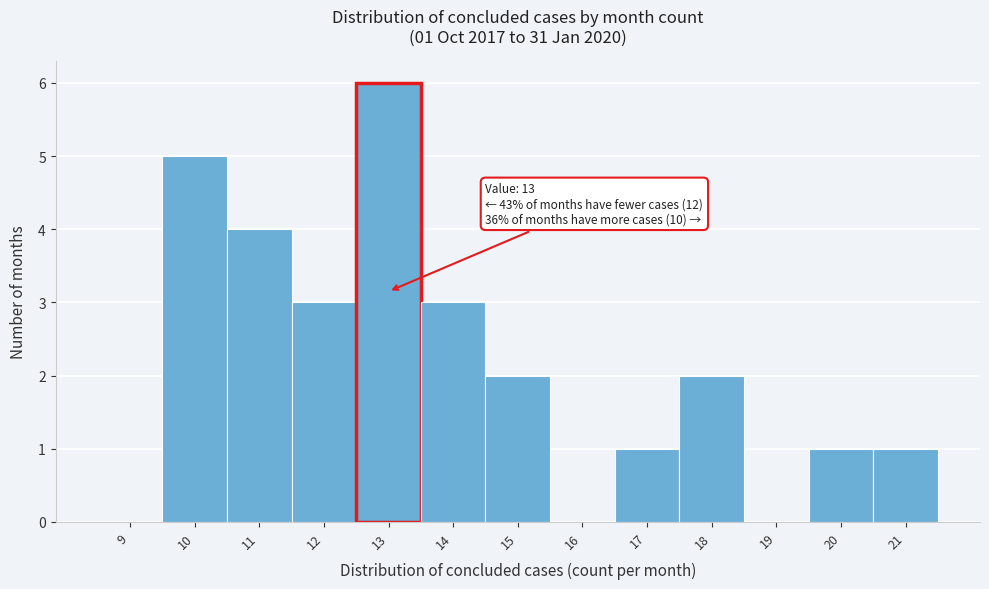

Reading left to right, transcribe all the data shown in this chart.

9=0	10=5	11=4	12=3	13=6	14=3	15=2	16=0	17=1	18=2	19=0	20=1	21=1